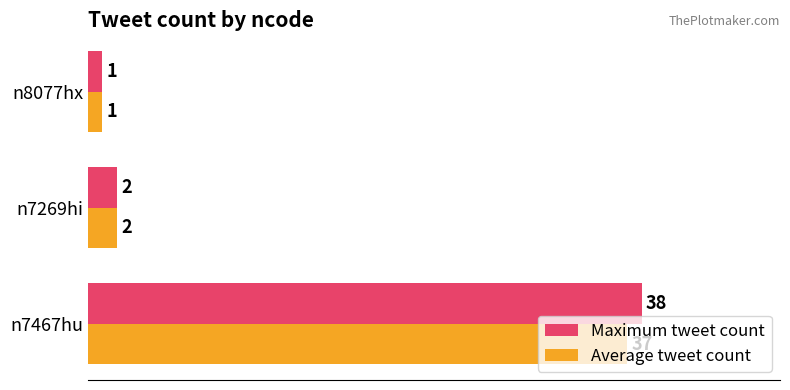

Which series has the largest total across all categories?

Maximum tweet count